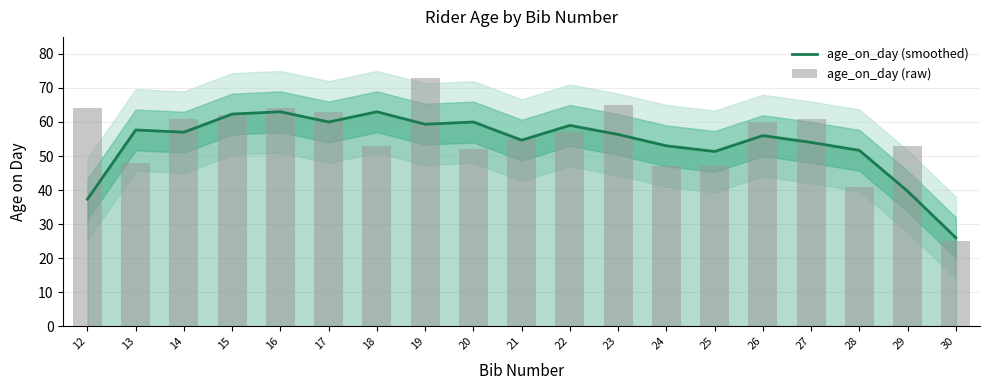

What is the spread (max minus min) of values at 30?

1.0